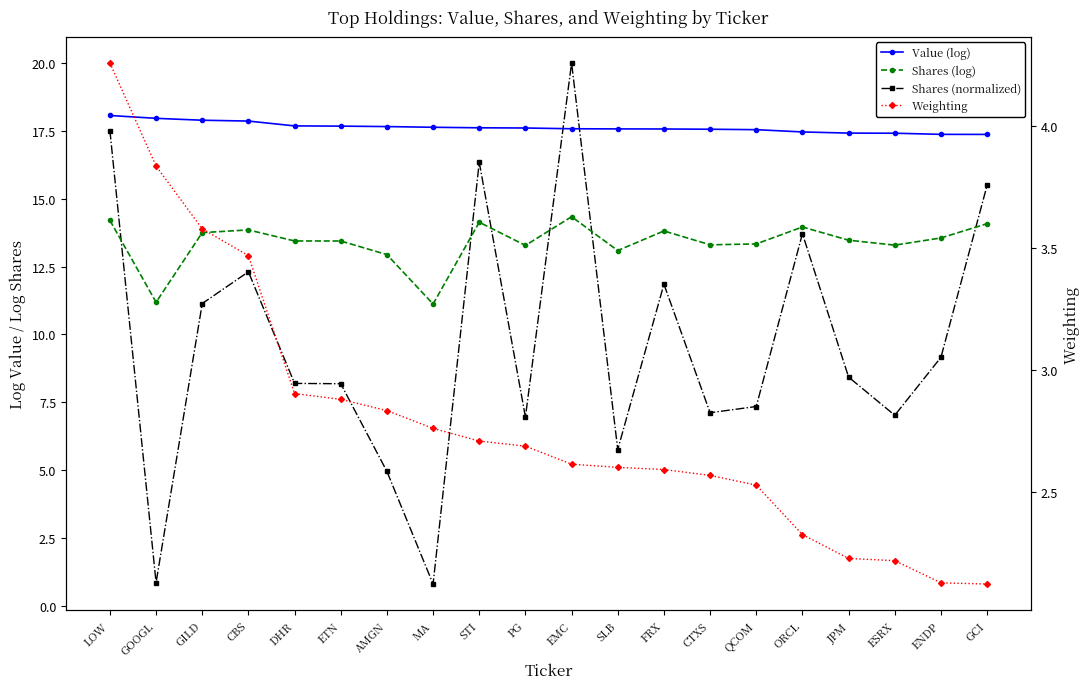

True or false: Shares (normalized) has a value of 5.0 at AMGN.

True